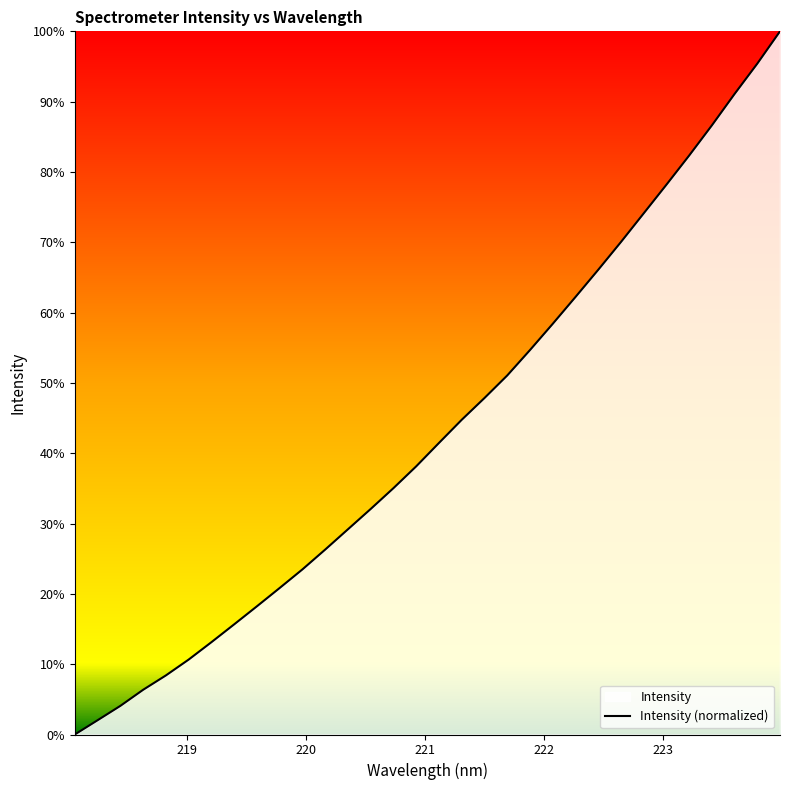

What is the greatest value displayed?

100.0